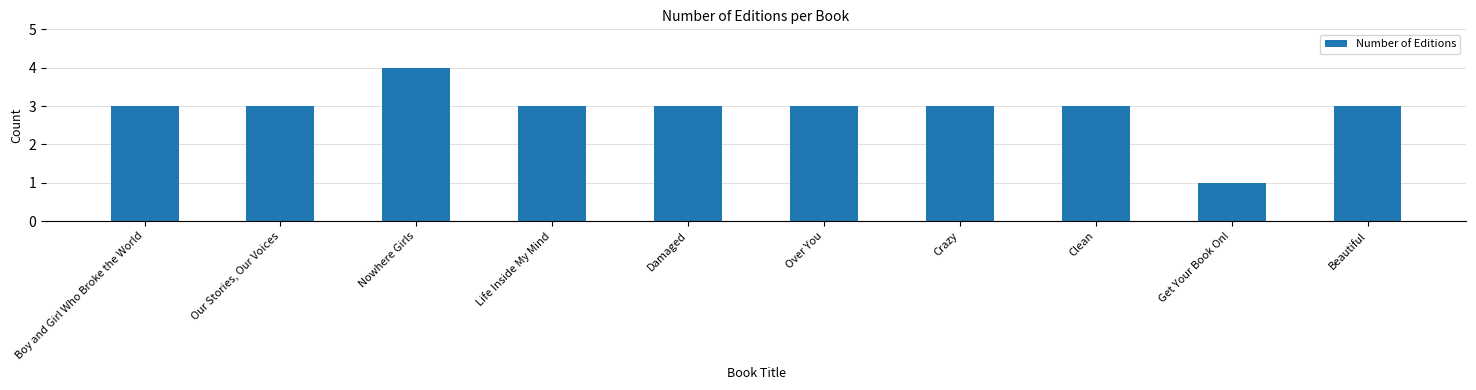

What is the difference between the maximum and minimum values?

3